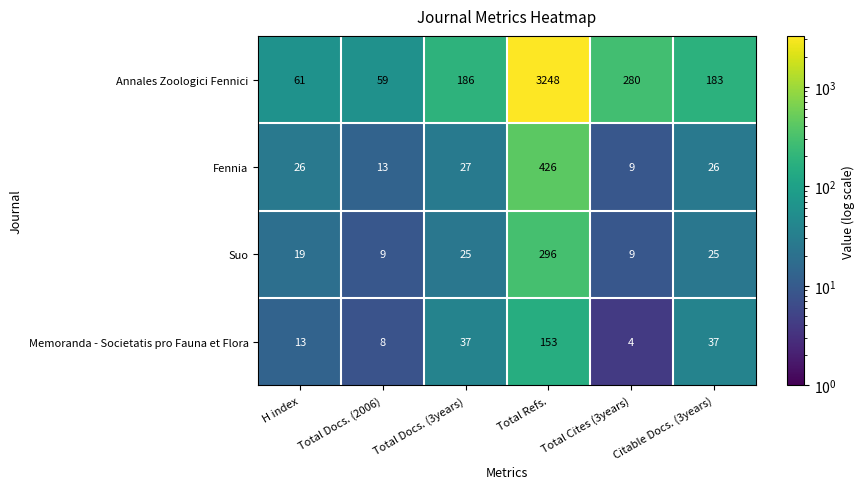

Which category has the lowest value across all series?

Total Cites (3years)